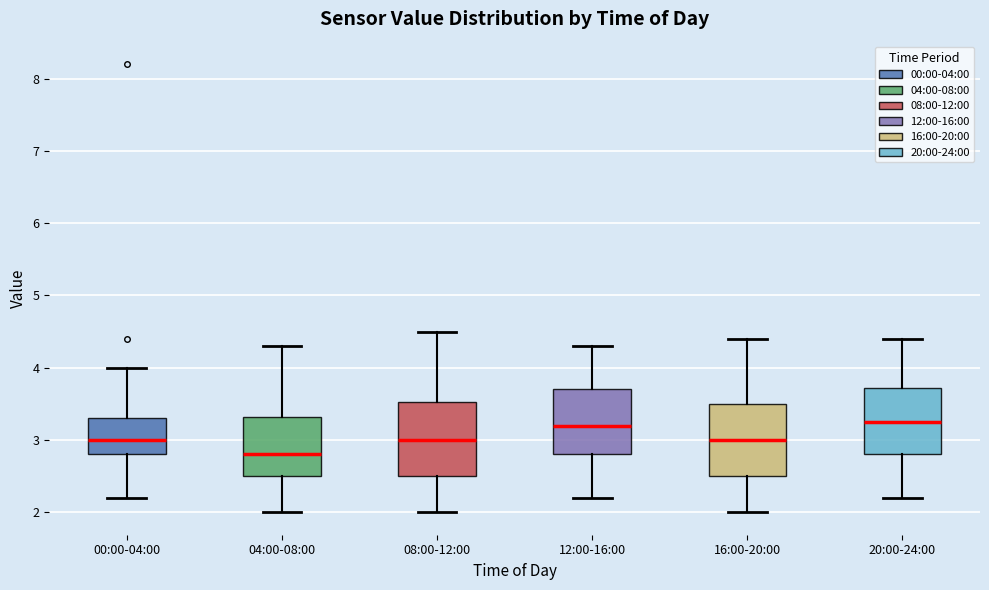

Where does the upper whisker of the box for 12:00-16:00 end on the y-axis? The values are not printed on the chart, so give them approximately, as read against the axis.

4.3